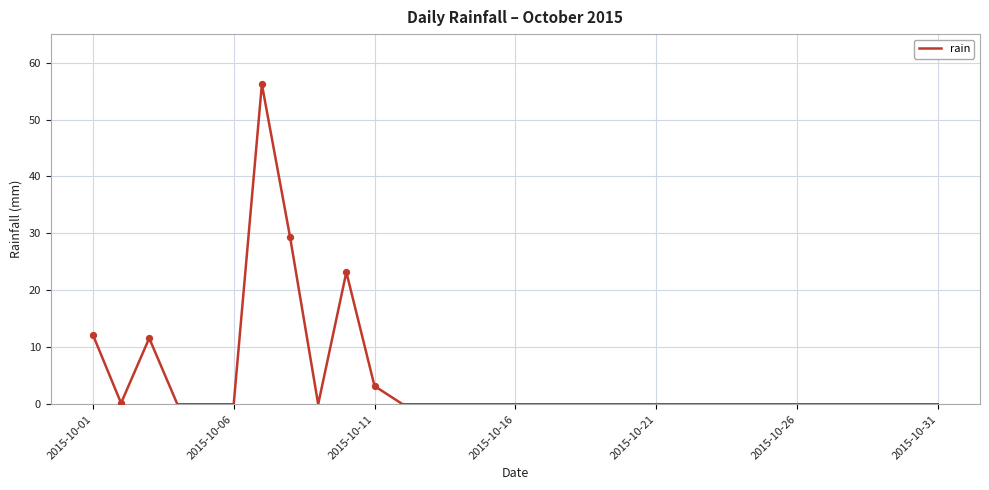

What is the greatest value displayed?

56.2